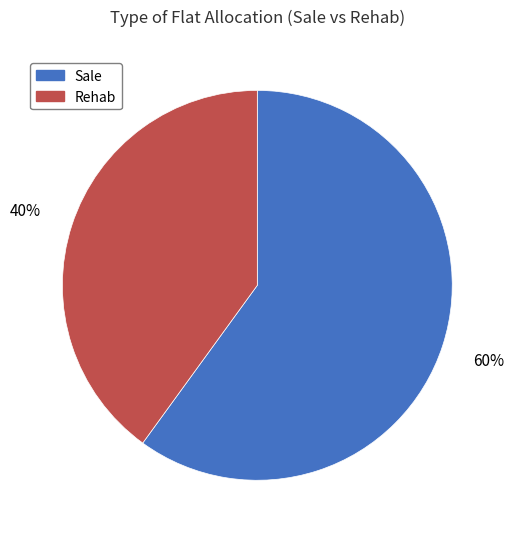

Rank the categories by value from highest to lowest.

Sale, Rehab